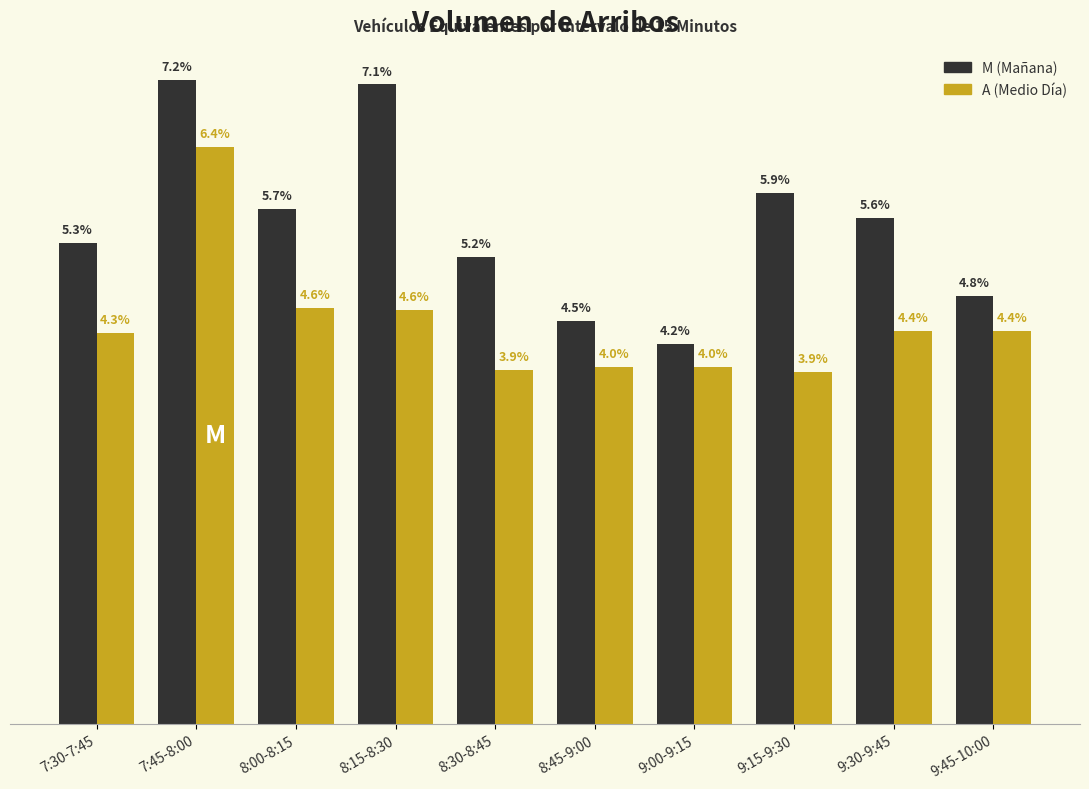

What is the total value across all series at 8:15-8:30?

229.0